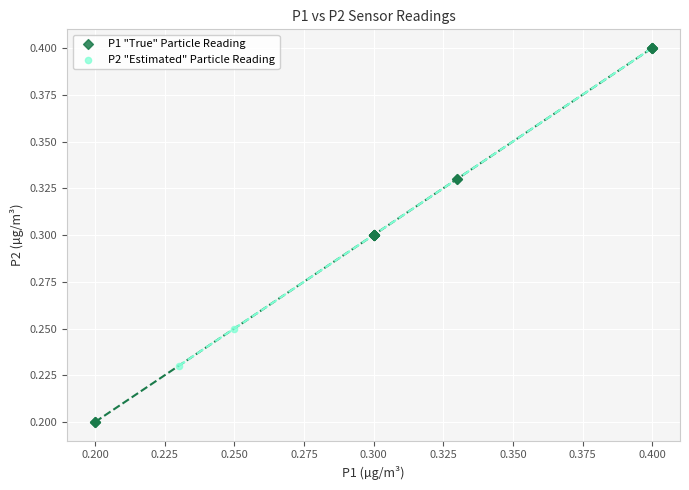

What are all the series names shown in the legend?

P1 "True" Particle Reading, P2 "Estimated" Particle Reading